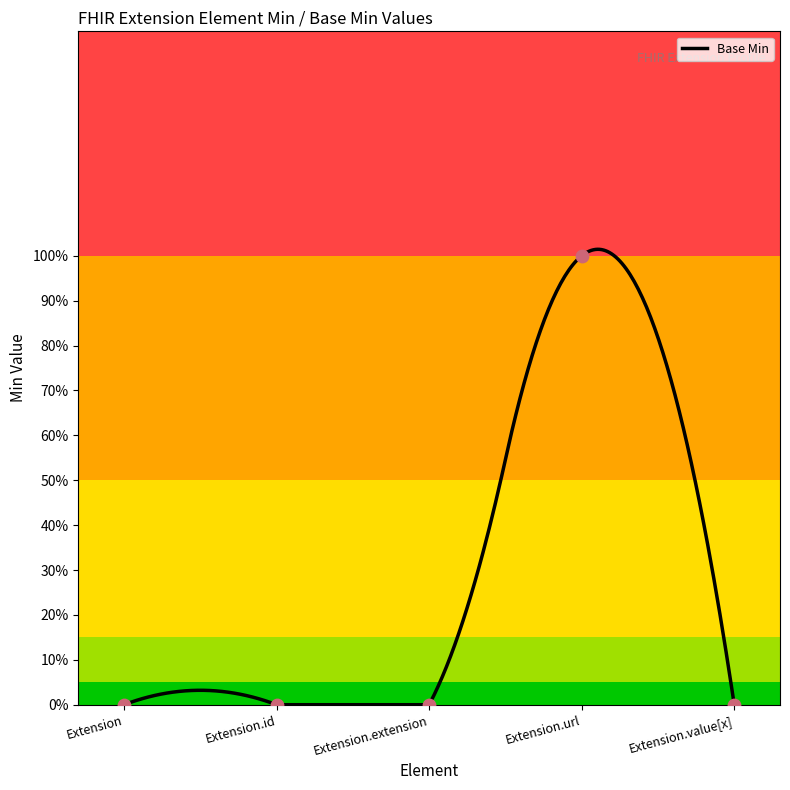

Which has a higher value, Extension.url or Extension.value[x]?

Extension.url